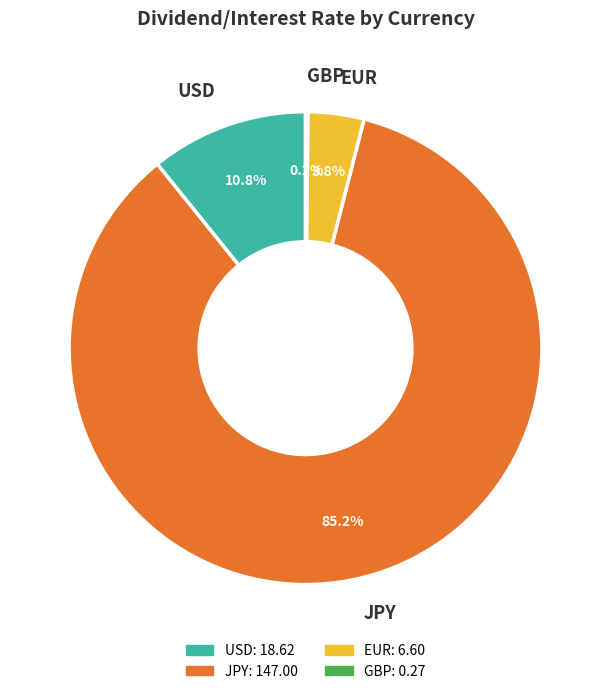

Is there any slice that represents more than half of the pie?

Yes